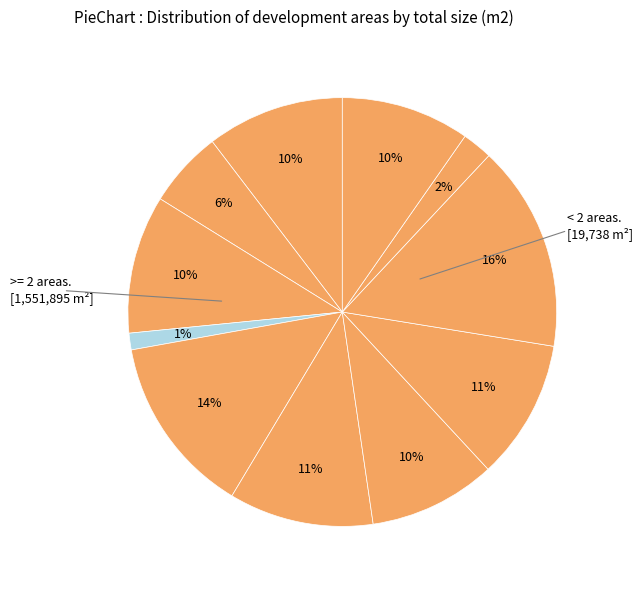

How many slices are in this pie chart?

11